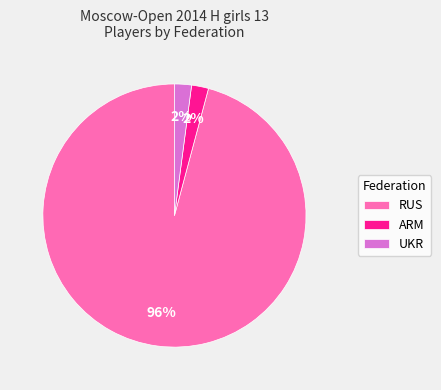

What percentage is the ARM slice, to the nearest percent?

2%